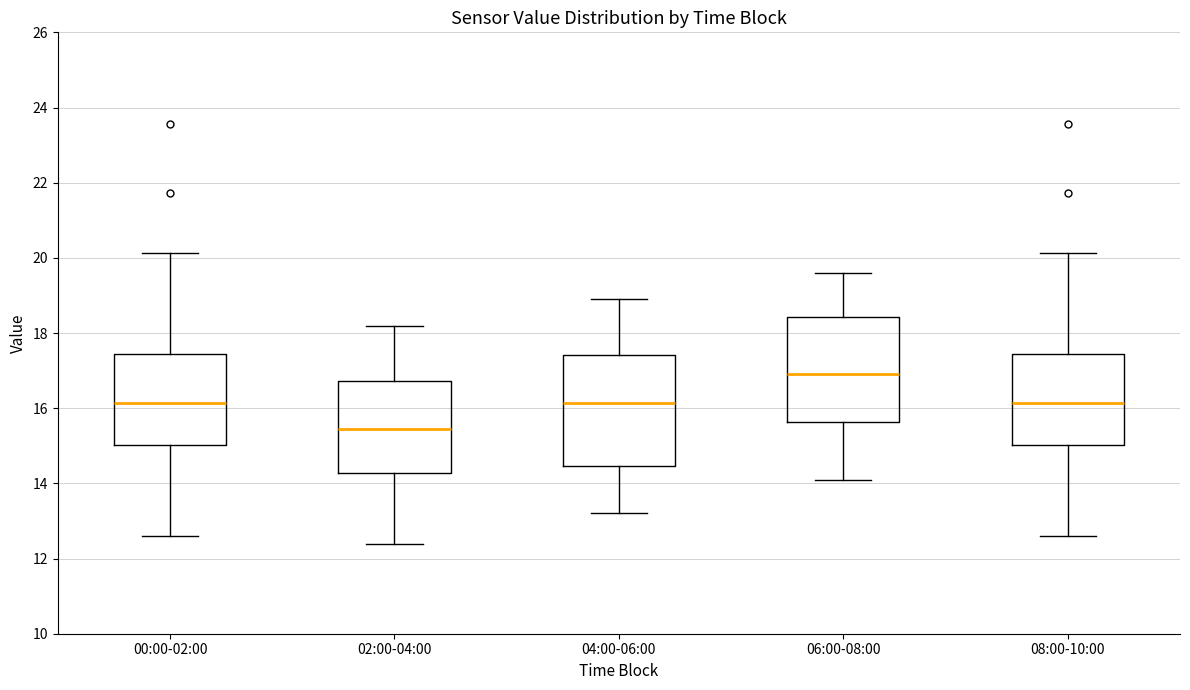

Reading left to right, transcribe this box plot: for each box, give where its median line is, the range the box spans, and where its two whiskers end, as read against the y-axis. The values are not printed on the chart, so give them approximately, as read against the axis.

00:00-02:00: median 16.2, box 15.0 to 17.4, whiskers 12.6 to 20.2
02:00-04:00: median 15.4, box 14.2 to 16.8, whiskers 12.4 to 18.2
04:00-06:00: median 16.2, box 14.4 to 17.4, whiskers 13.2 to 19.0
06:00-08:00: median 17.0, box 15.6 to 18.4, whiskers 14.2 to 19.6
08:00-10:00: median 16.2, box 15.0 to 17.4, whiskers 12.6 to 20.2